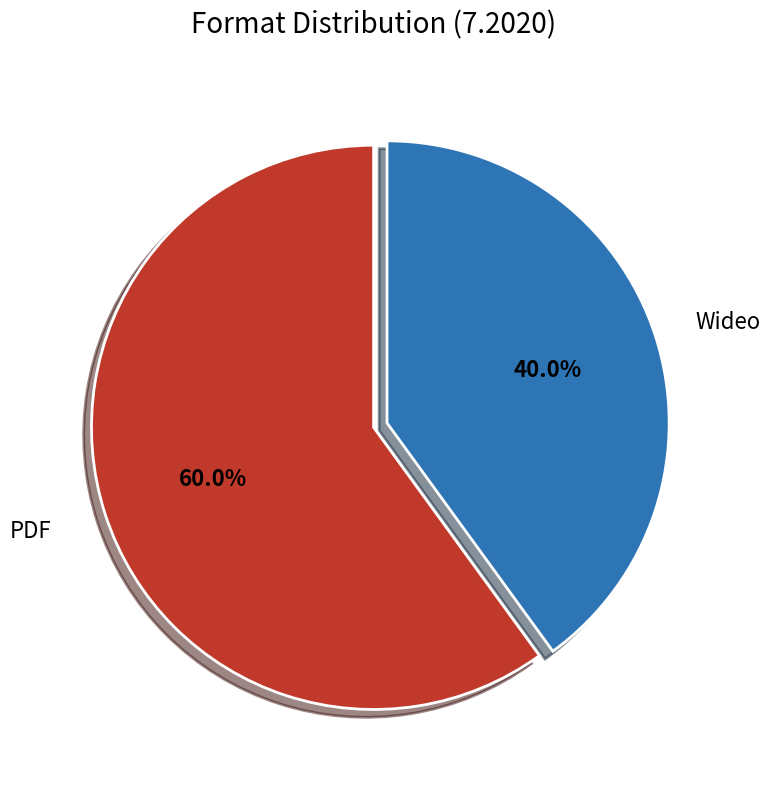

Does any single category account for the majority?

Yes